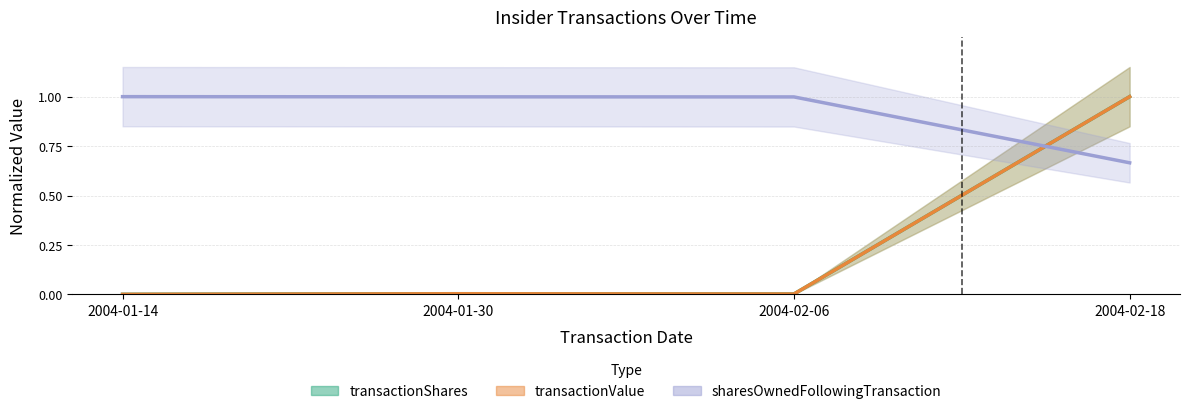

What is the label of the 1st point from the left?

2004-01-14